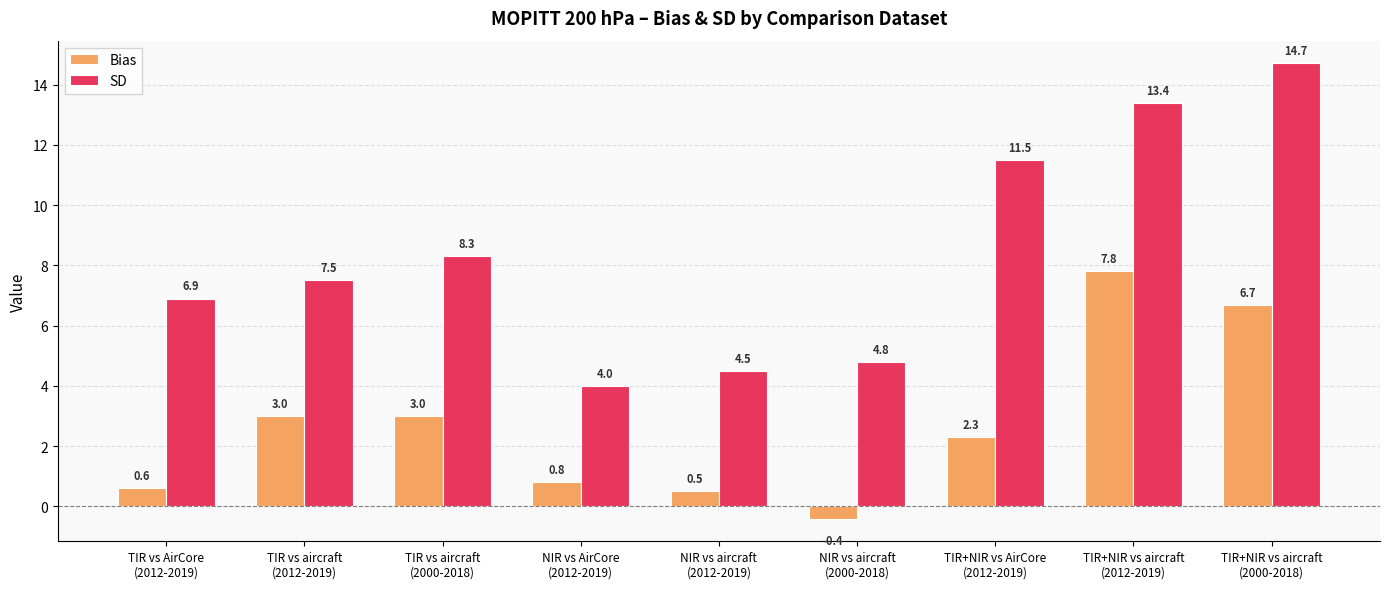

Which series has the largest range (max minus min)?

SD